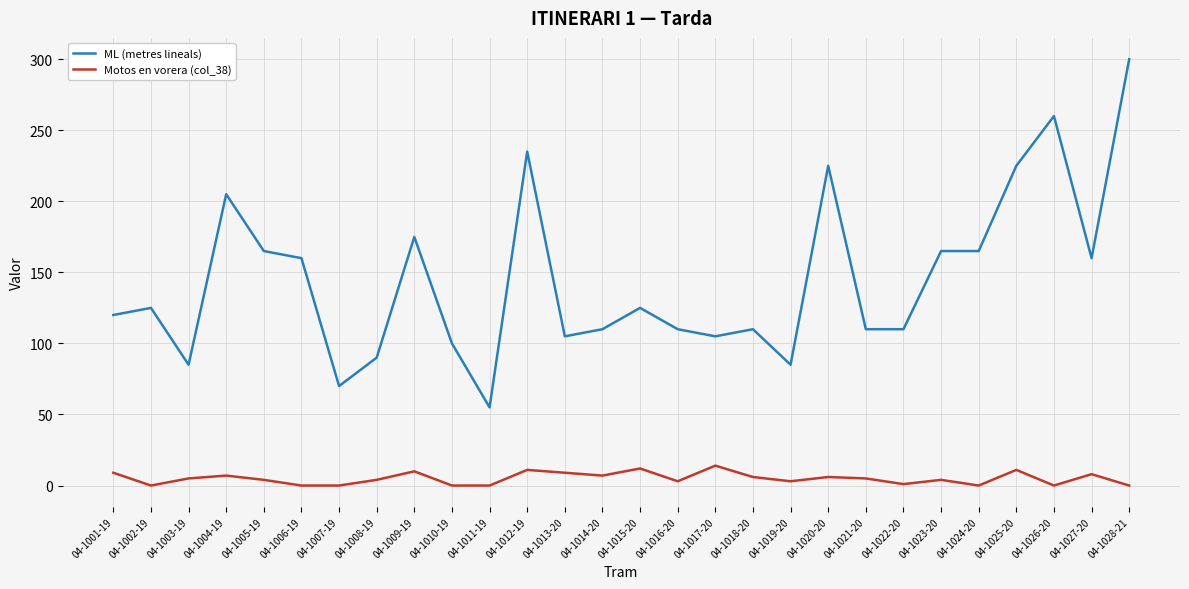

Is it true that ML (metres lineals) equals 70 at 04-1007-19?

True